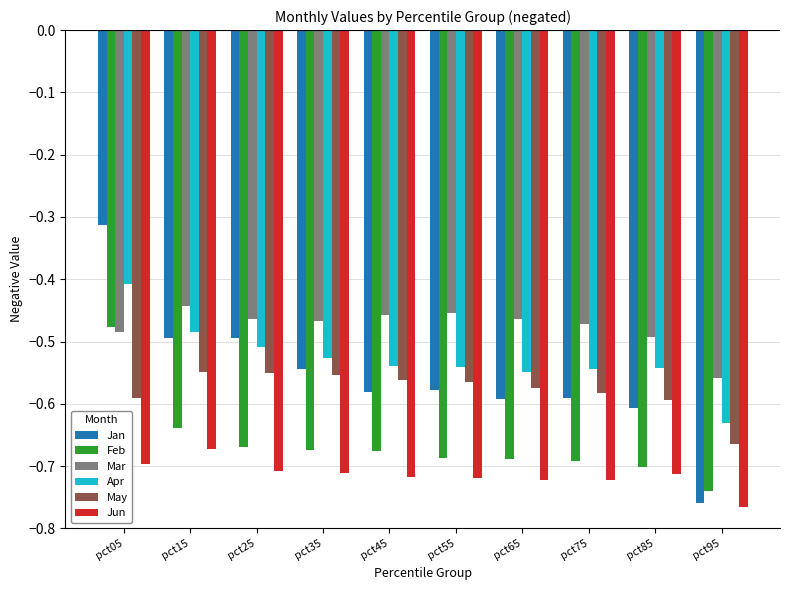

How many bars are there in total?

60